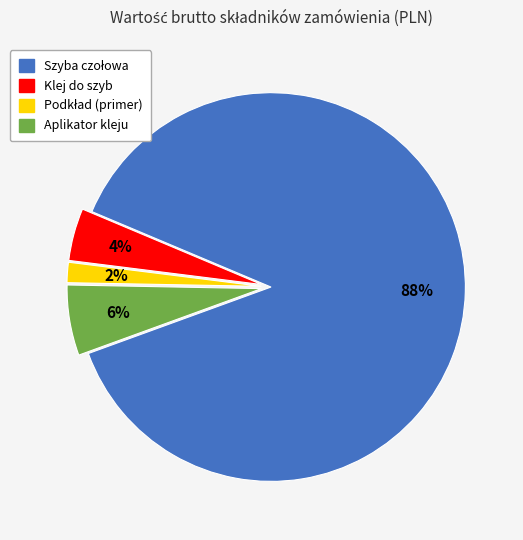

To the nearest percent, what is the combined percentage of Klej do szyb and Aplikator kleju?

10%